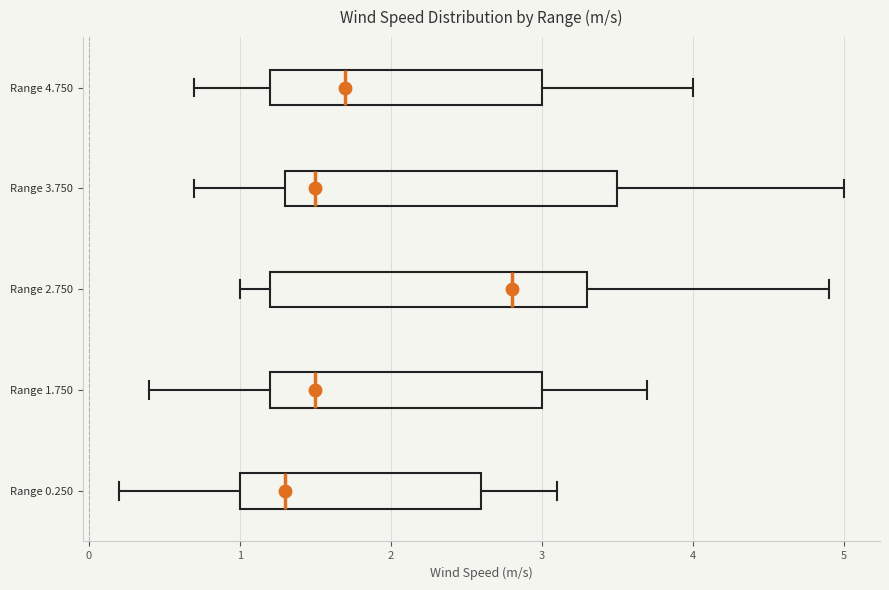

Which box is the widest, from its left edge to its right edge?

Range 3.750